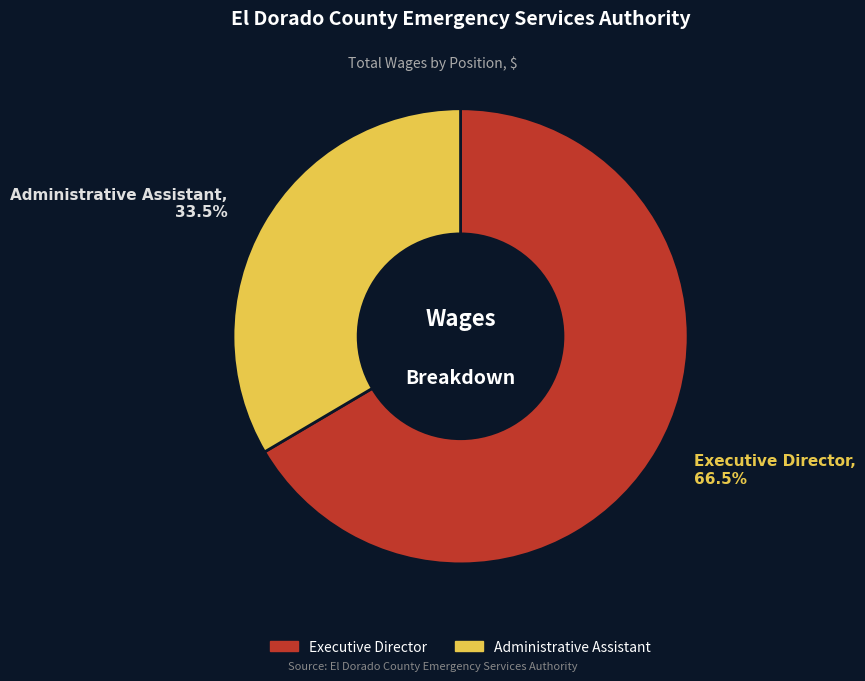

Does any single category account for the majority?

Yes